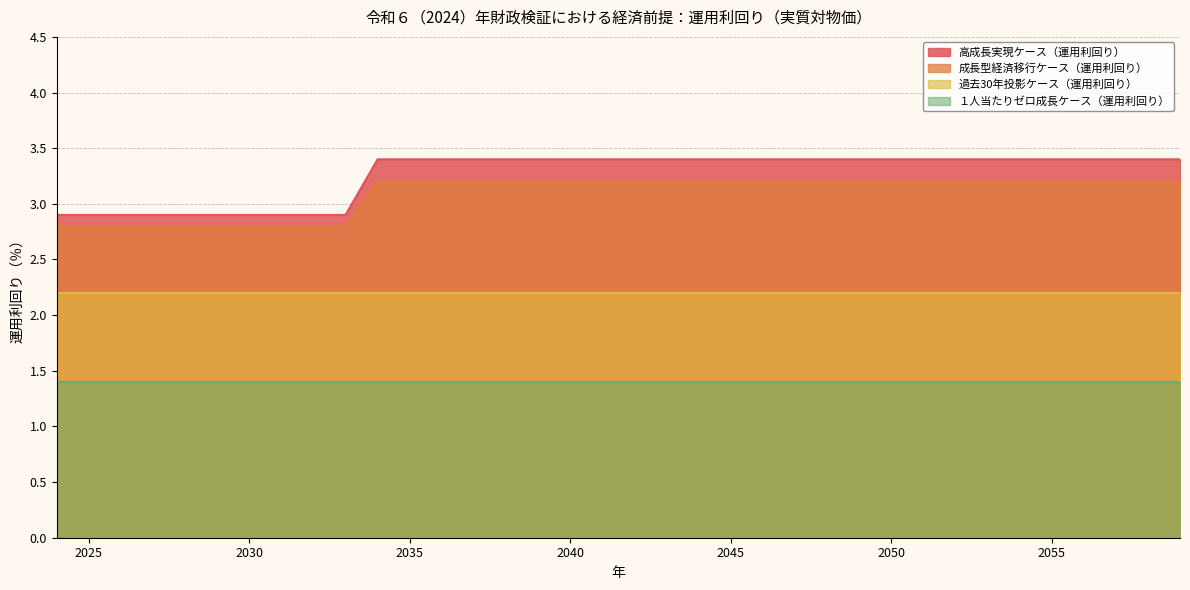

What is the value of the 高成長実現ケース（運用利回り） point at the 19th from the left?

3.4